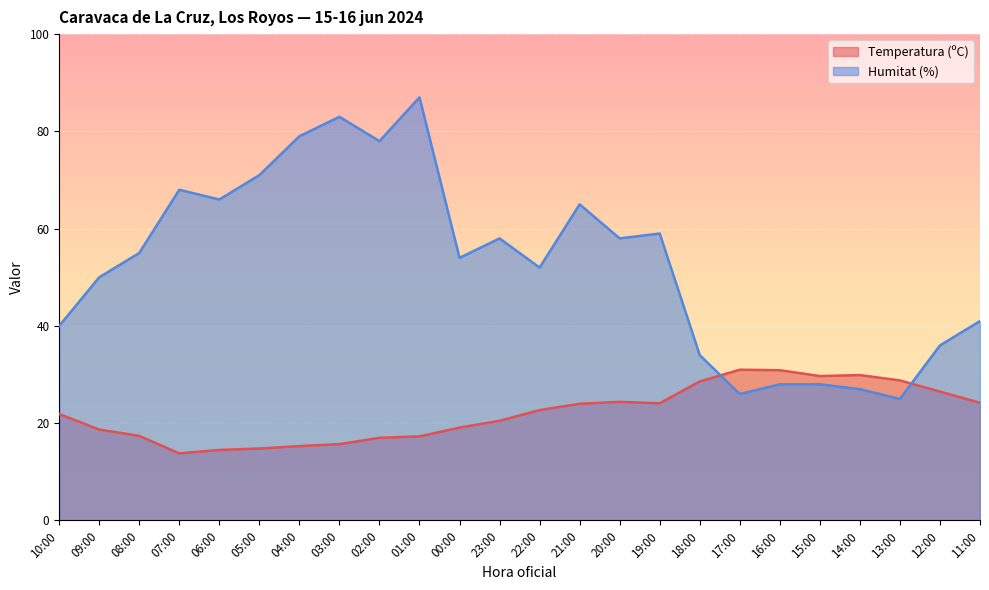

Which series has the largest total across all categories?

Humitat (%)